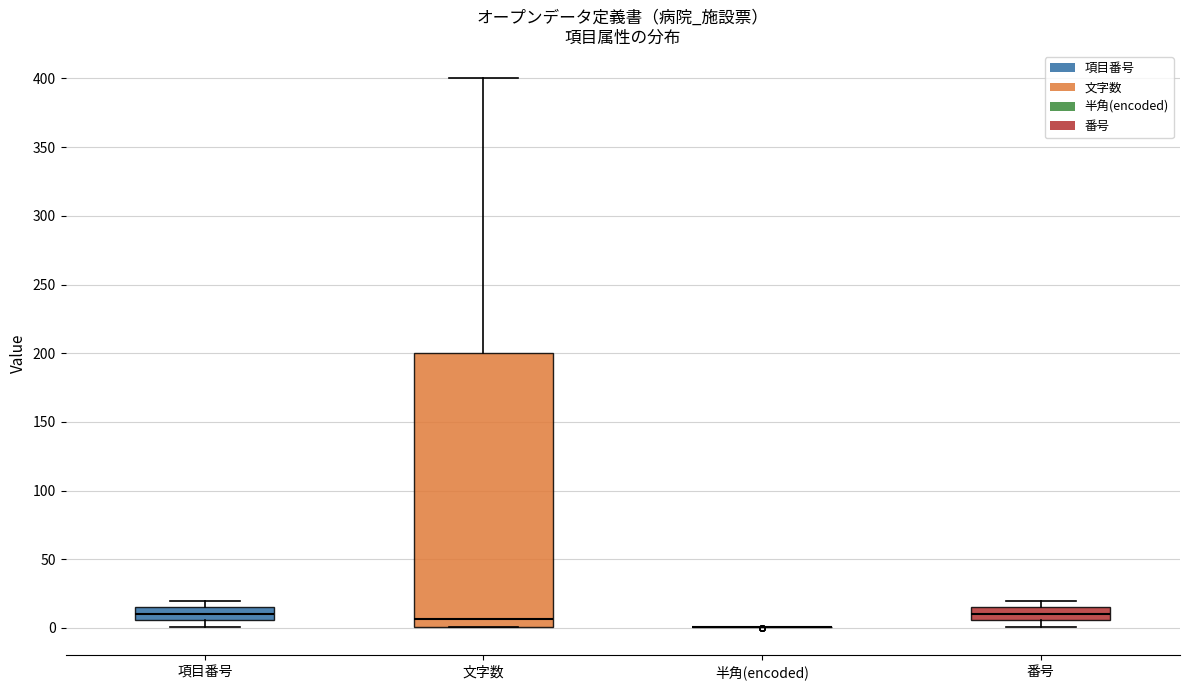

Which box is the tallest, from its lower edge to its upper edge?

文字数